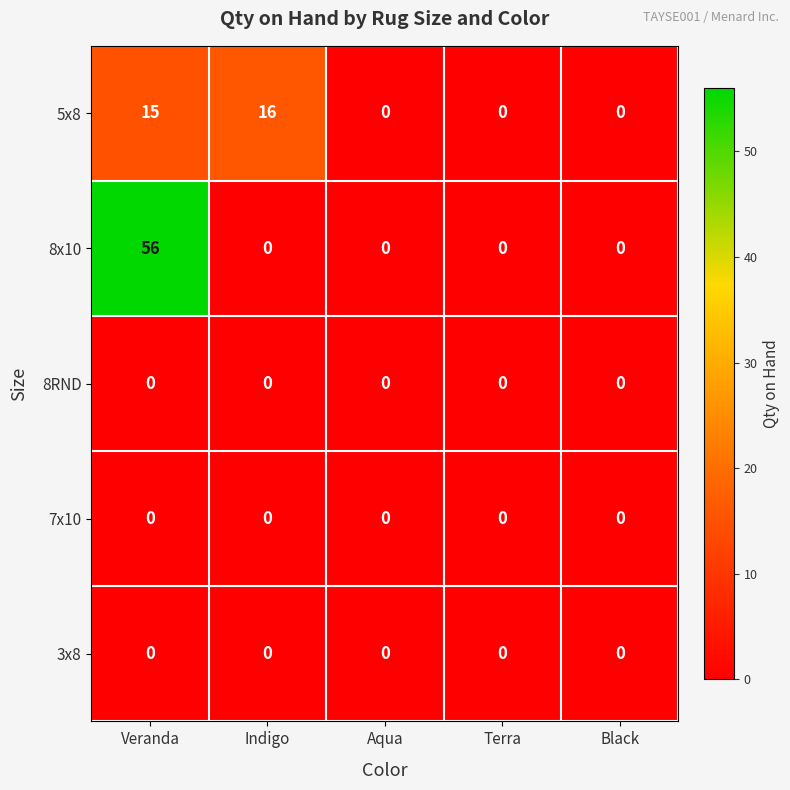

What is the sum of the 5x8 values at Veranda and Terra?

15